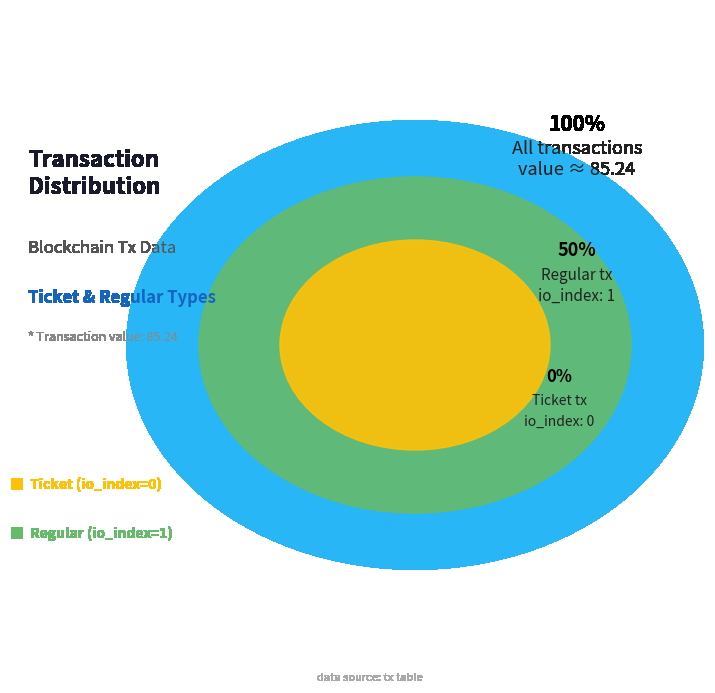

How many slices are in this pie chart?

2